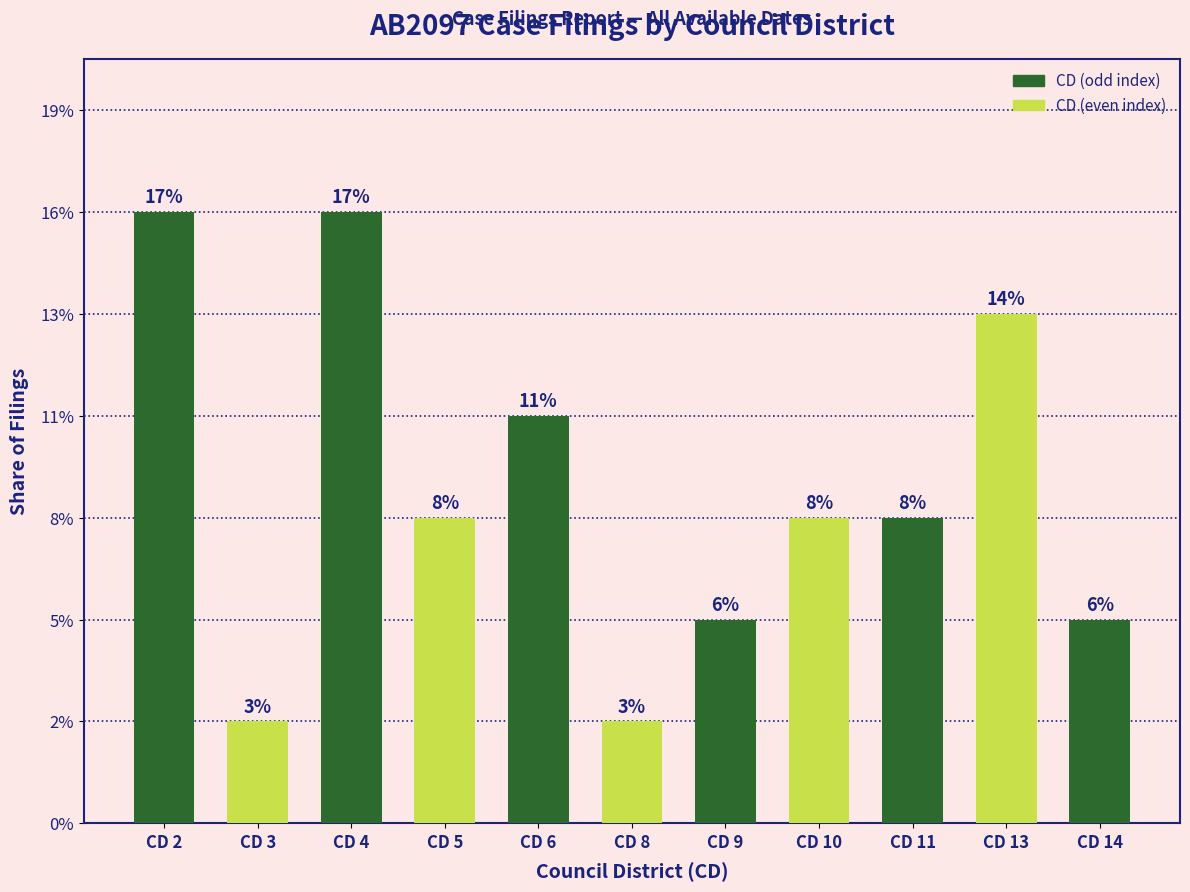

Does the chart contain any negative values?

No